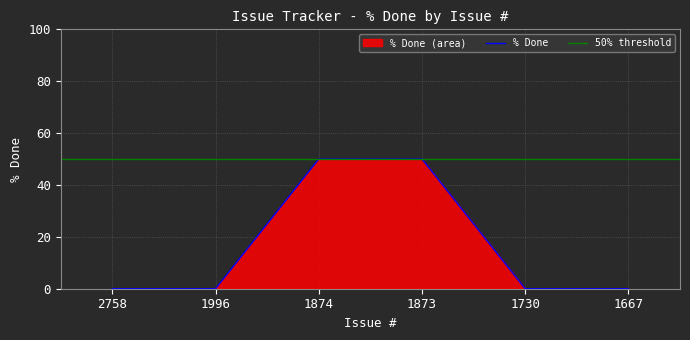

At which category does the chart reach its minimum across all series?

2758